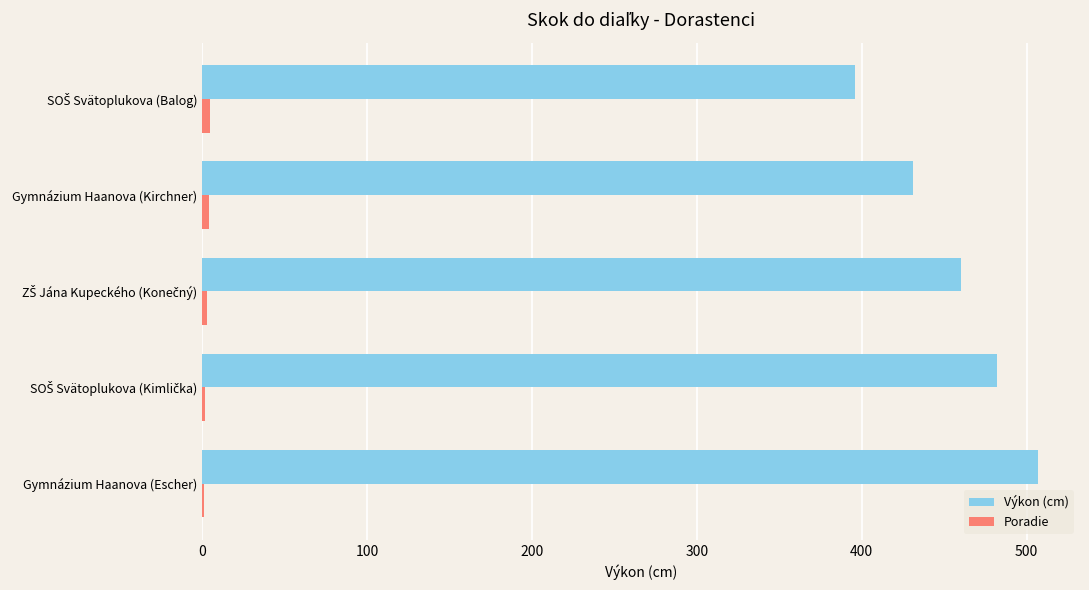

Which label corresponds to the largest value in the chart?

Gymnázium Haanova (Escher)